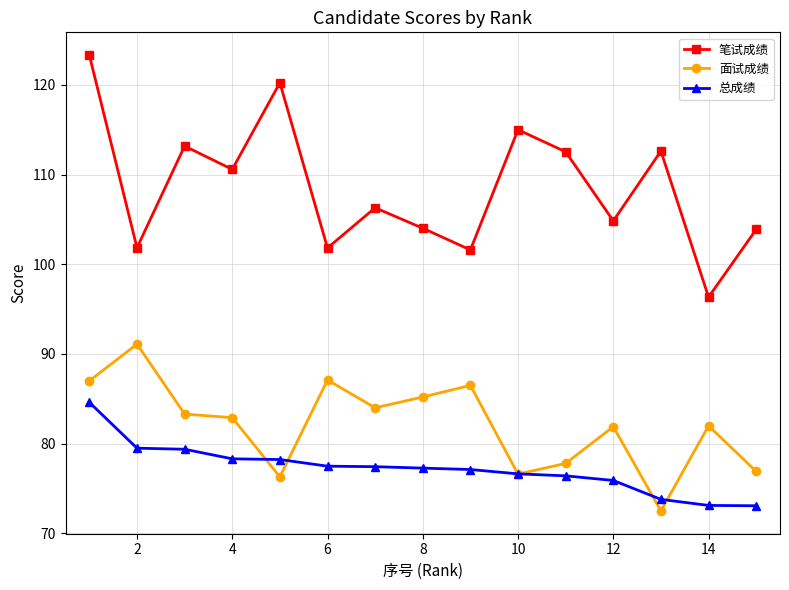

What is the value of the 总成绩 point at the 8th from the left?

77.3